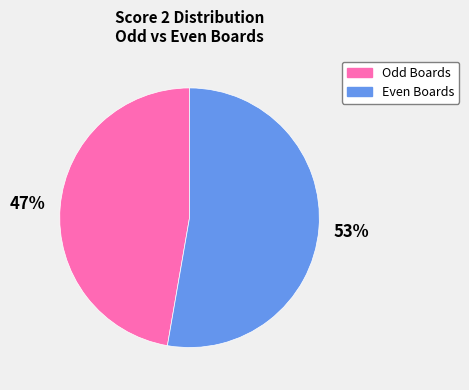

To the nearest percent, what is the average slice percentage?

50%